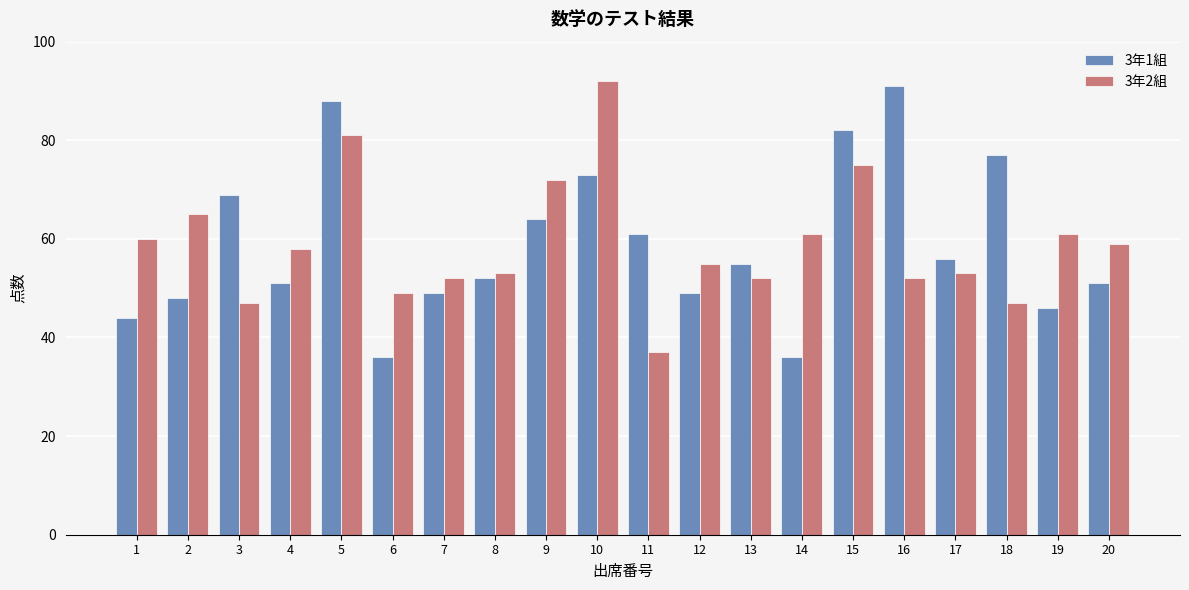

Between 19 and 20, which series saw the biggest shift?

3年1組